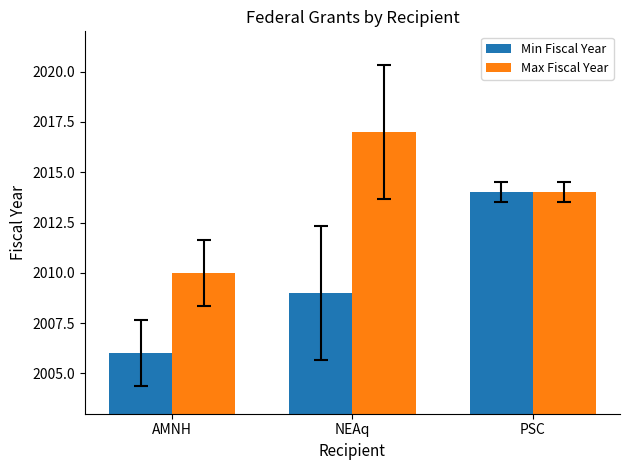

List the series in order of their overall mean, highest first.

Max Fiscal Year, Min Fiscal Year